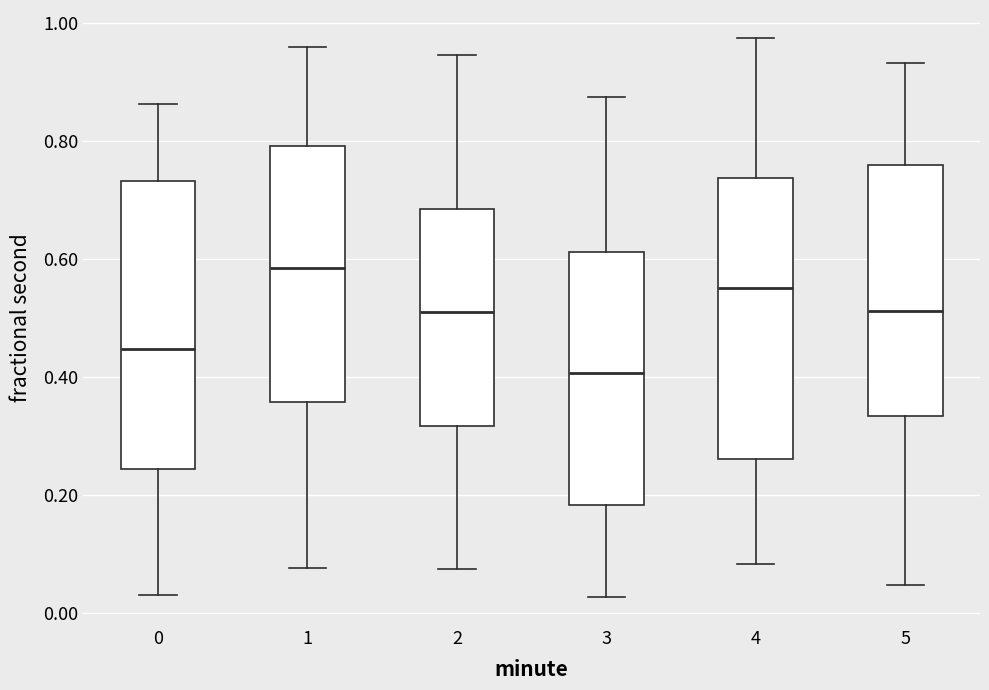

Where does the upper whisker of the box at x = 0 end on the y-axis? The values are not printed on the chart, so give them approximately, as read against the axis.

0.86